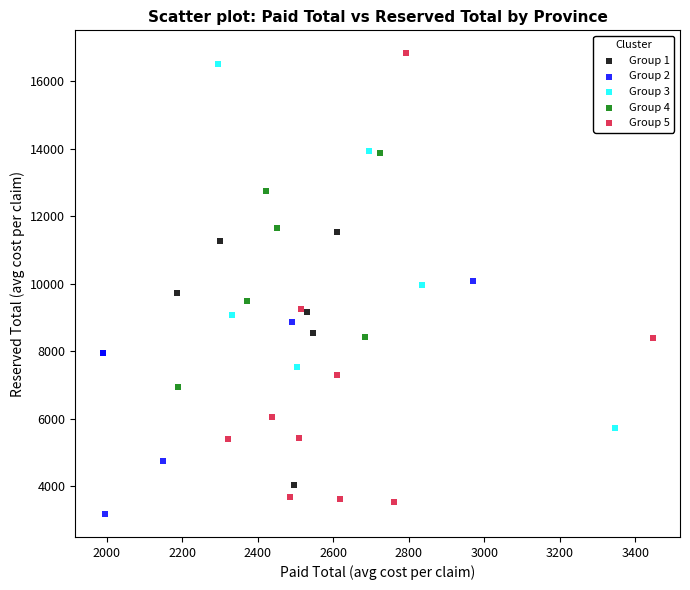

What are all the series names shown in the legend?

Group 1, Group 2, Group 3, Group 4, Group 5